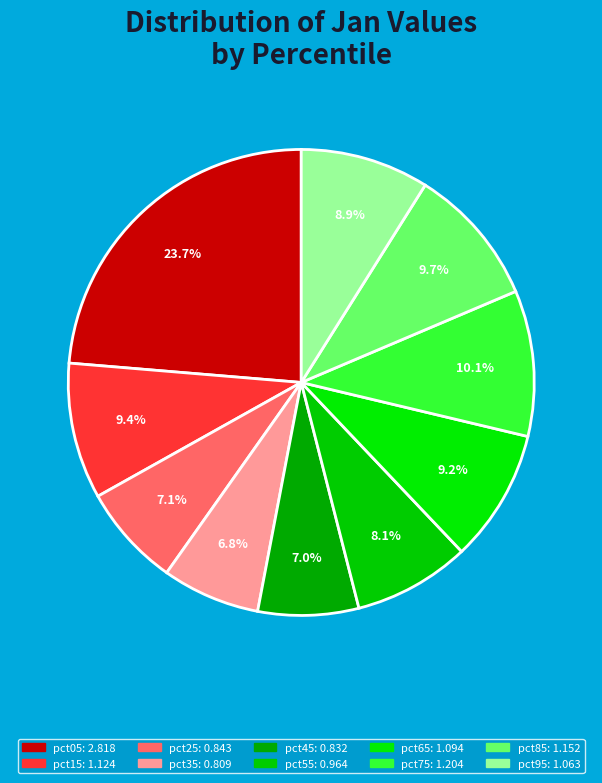

Which category has the smallest portion of the pie?

pct35